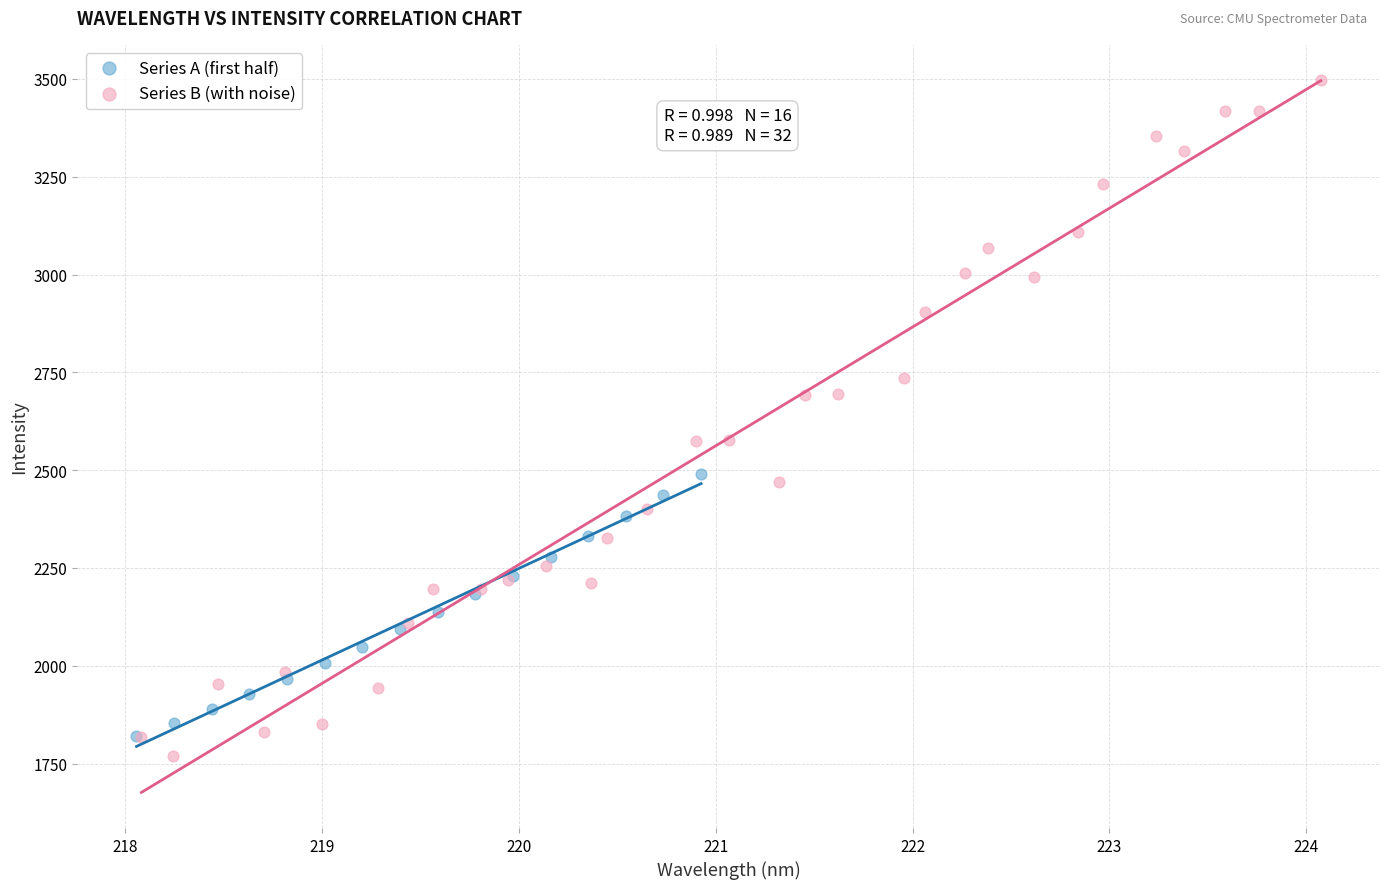

Which series has the largest Y range (max minus min)?

Series B (with noise)